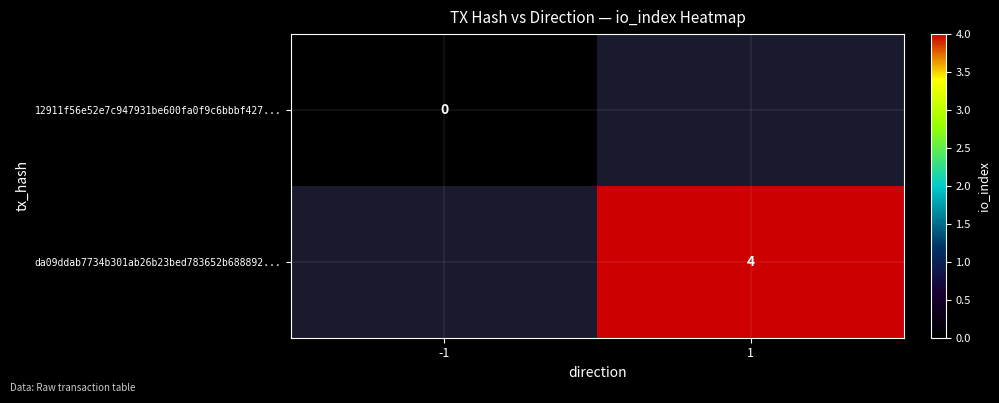

The value of da09ddab7734b301ab26b23bed783652b688892... at 1 is 2. True or false?

False